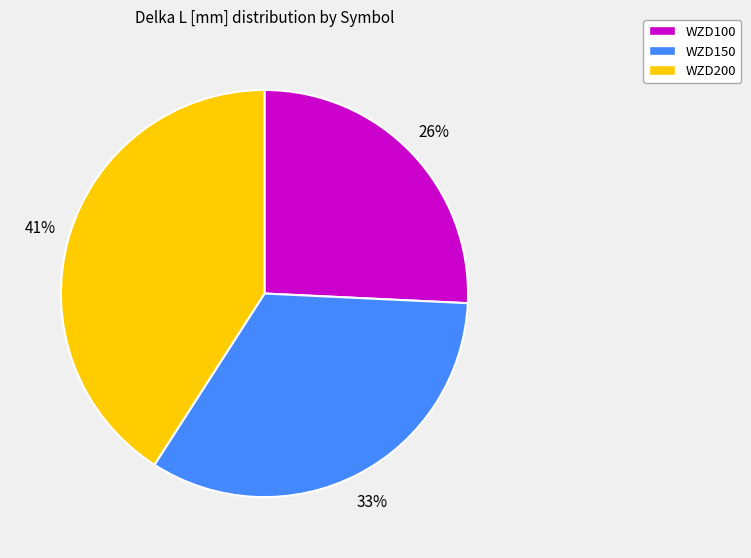

Is the sum of WZD100 and WZD150 greater than half?

Yes